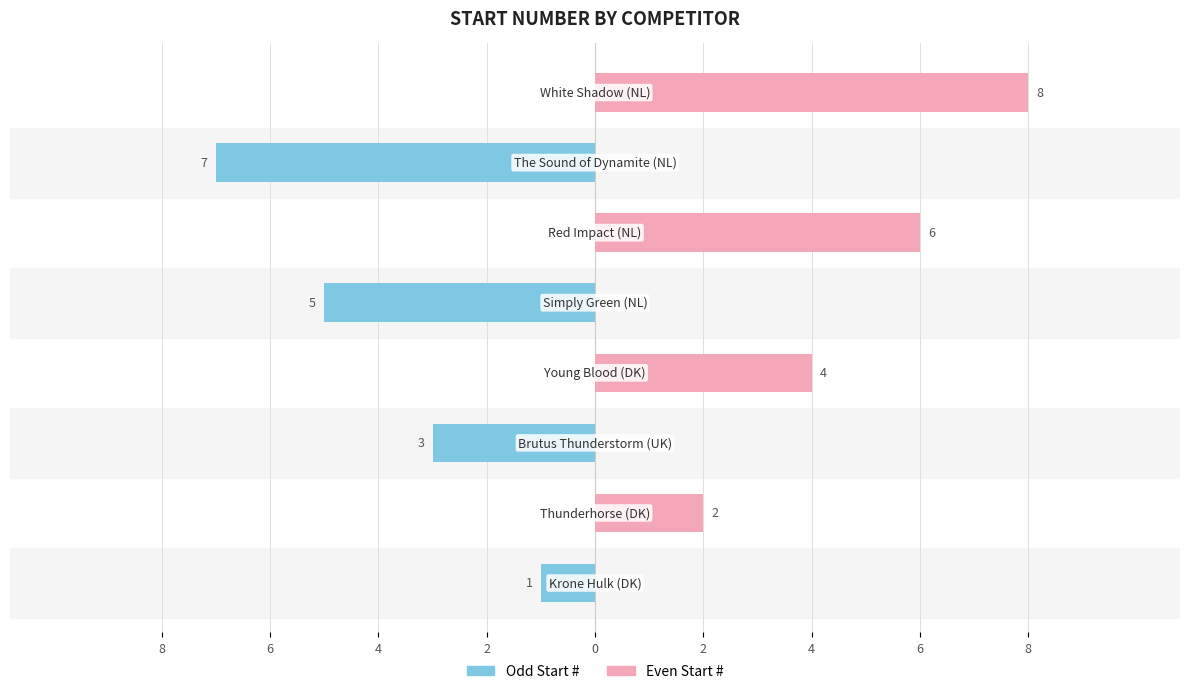

List the series in order of their overall mean, highest first.

Even Start #, Odd Start #